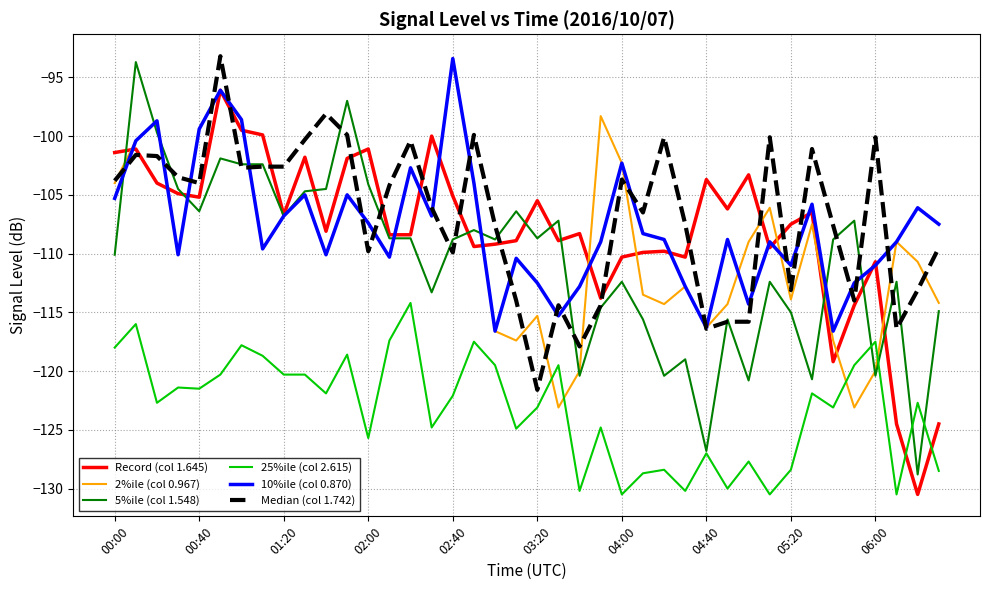

What is the smallest value displayed?

-130.5